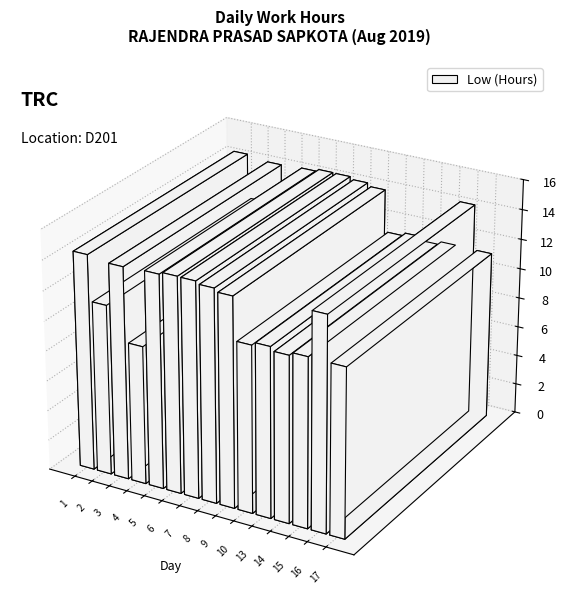

How many data points are above 14?

14